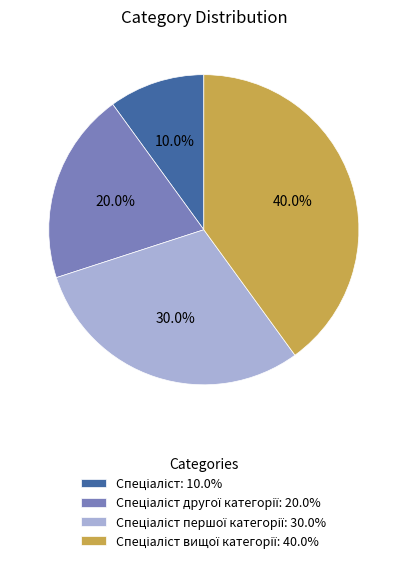

Does any single category account for the majority?

No